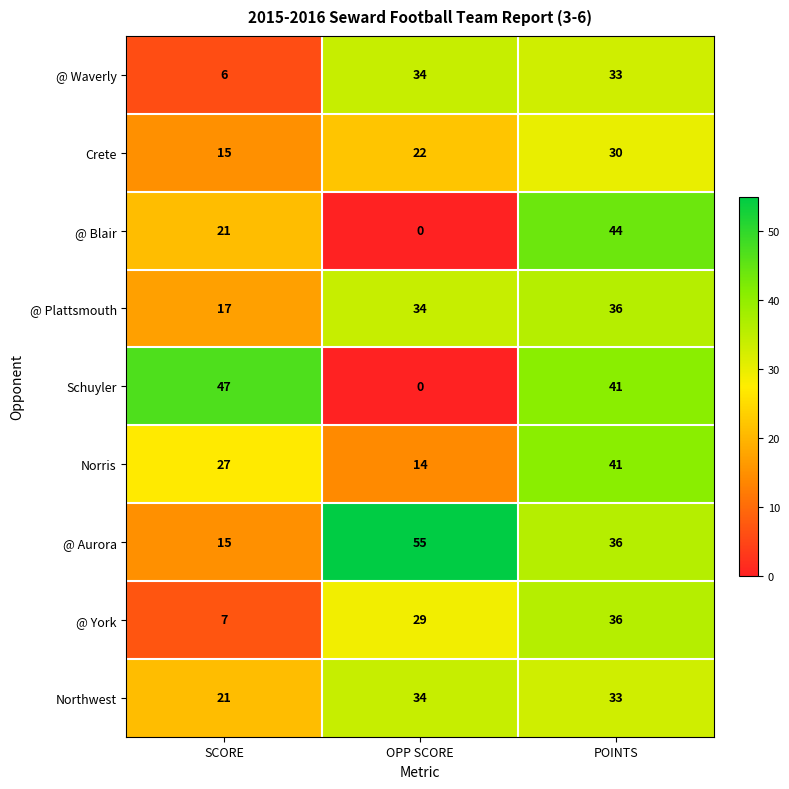

Count the number of data series in this chart.

9